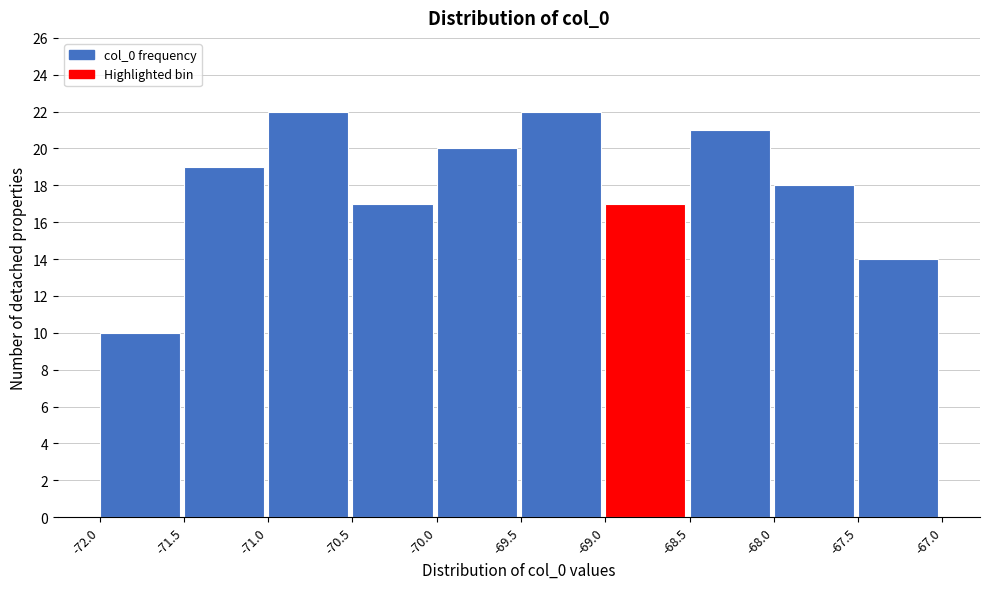

Reading left to right, transcribe this chart: for each bar, give the range it covers on the x-axis and its height. The values are not printed on the chart, so give them approximately, as read against the axis.

-72.0 to -71.5: 10
-71.5 to -71.0: 19
-71.0 to -70.5: 22
-70.5 to -70.0: 17
-70.0 to -69.5: 20
-69.5 to -69.0: 22
-69.0 to -68.5: 17
-68.5 to -68.0: 21
-68.0 to -67.5: 18
-67.5 to -67.0: 14